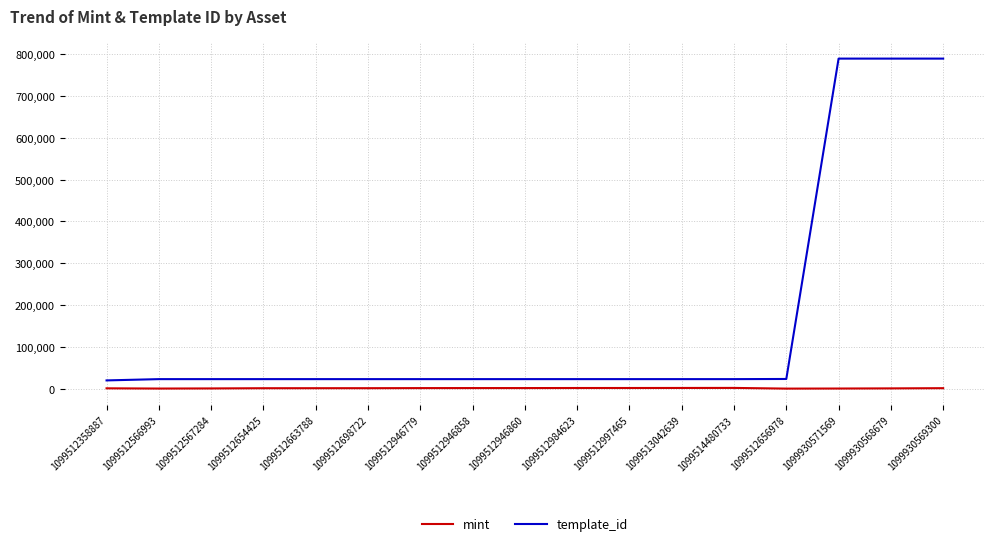

Rank the series by their average value, from lowest to highest.

mint, template_id